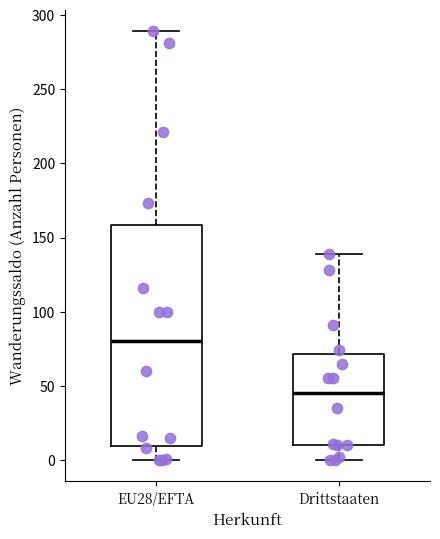

Which box's median line is the lowest?

Drittstaaten